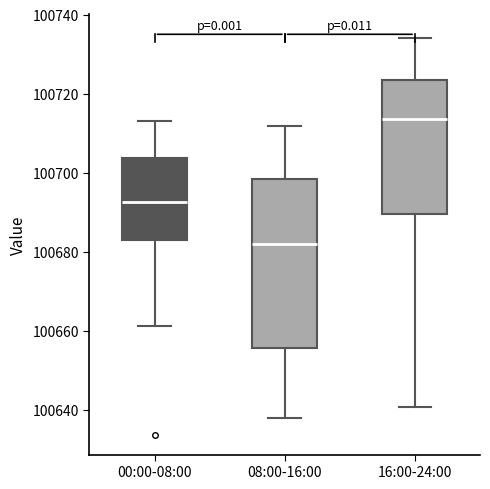

Reading left to right, transcribe this box plot: for each box, give where its median line is, the range the box spans, and where its two whiskers end, as read against the y-axis. The values are not printed on the chart, so give them approximately, as read against the axis.

00:00-08:00: median 100692, box 100682 to 100704, whiskers 100662 to 100714
08:00-16:00: median 100682, box 100656 to 100698, whiskers 100638 to 100712
16:00-24:00: median 100714, box 100690 to 100724, whiskers 100640 to 100734